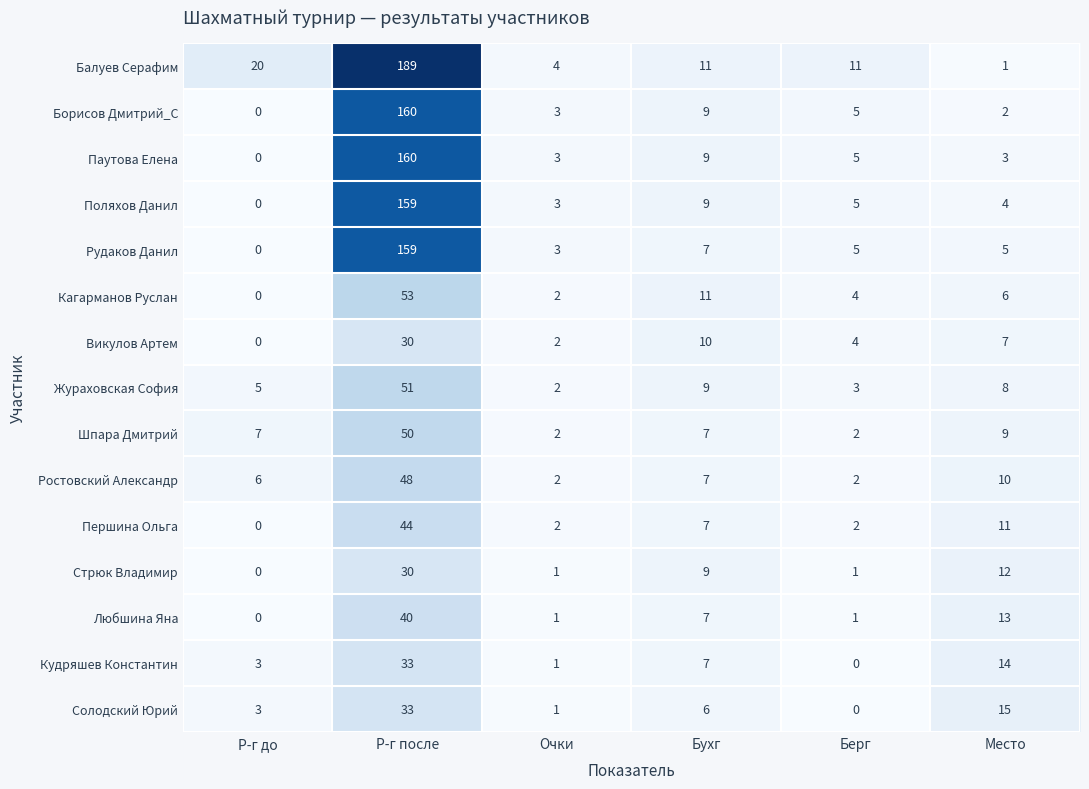

Count the number of categories in the chart.

6